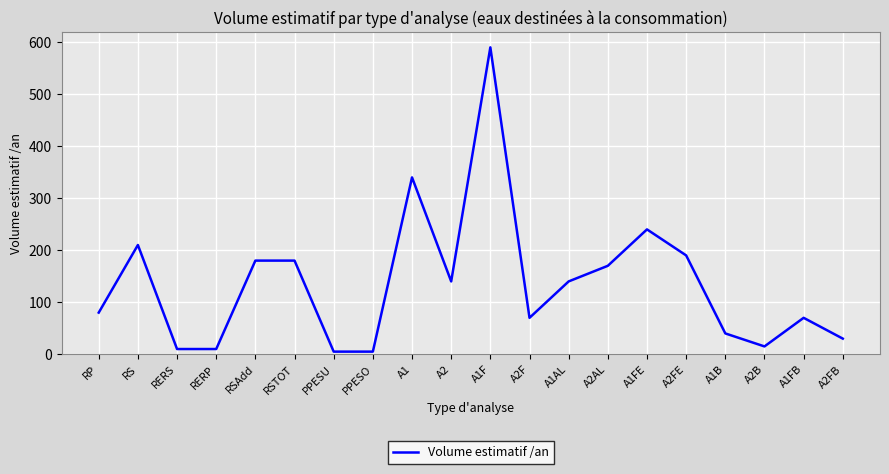

What is the maximum value shown in the chart?

590